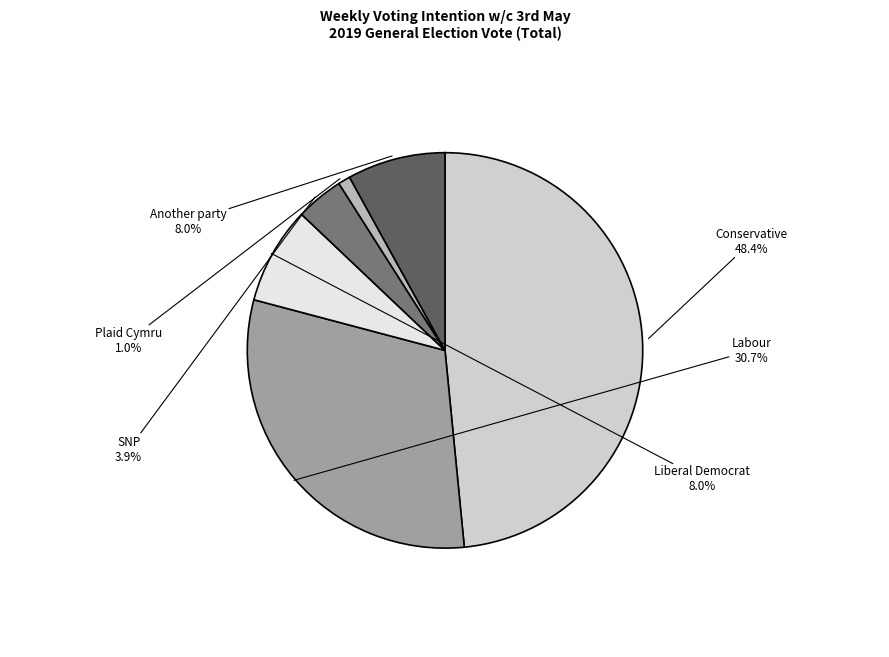

Is there any slice that represents more than half of the pie?

No